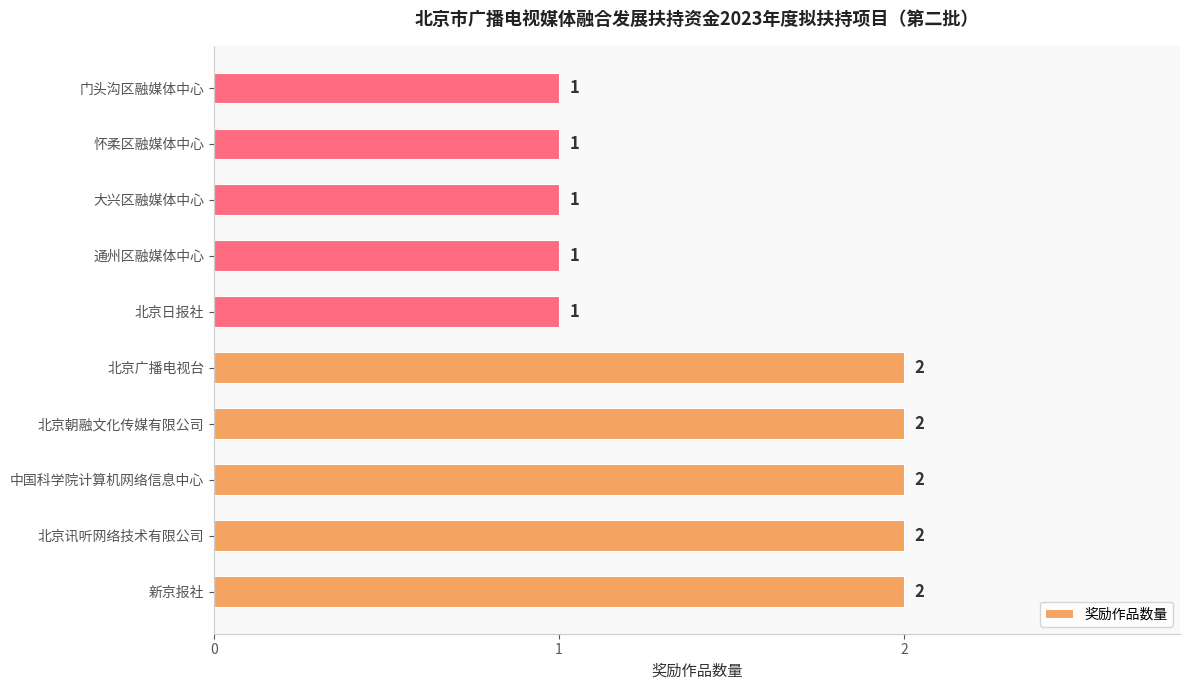

The value at 新京报社 is 1. True or false?

False